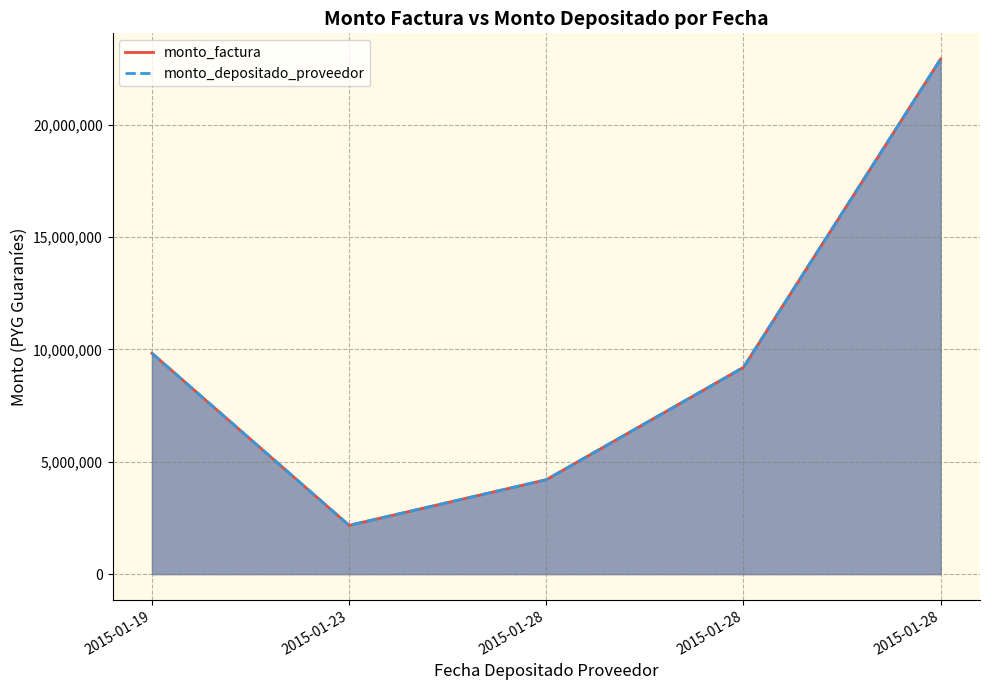

Where does the monto_factura series first go above 9200000?

2015-01-19